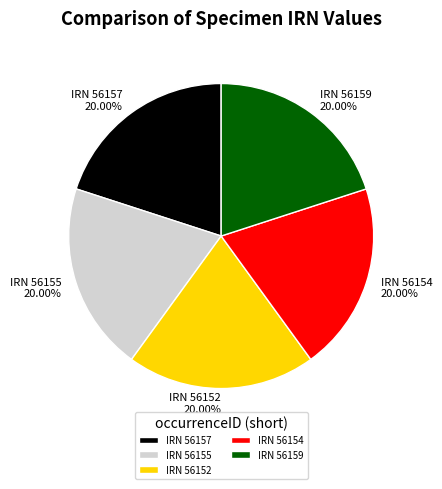

How many segments does this pie chart have?

5